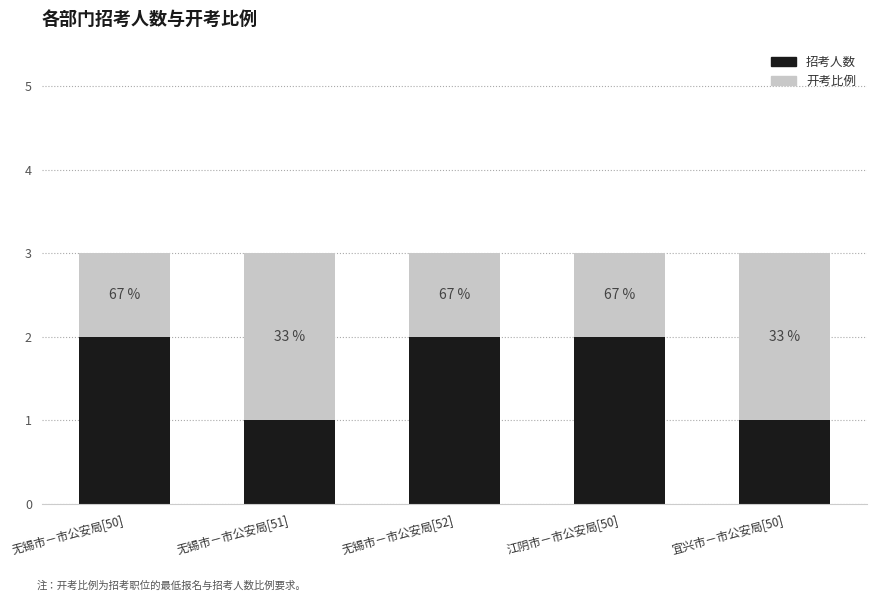

At which category is the sum across all series the highest?

无锡市－市公安局[50]